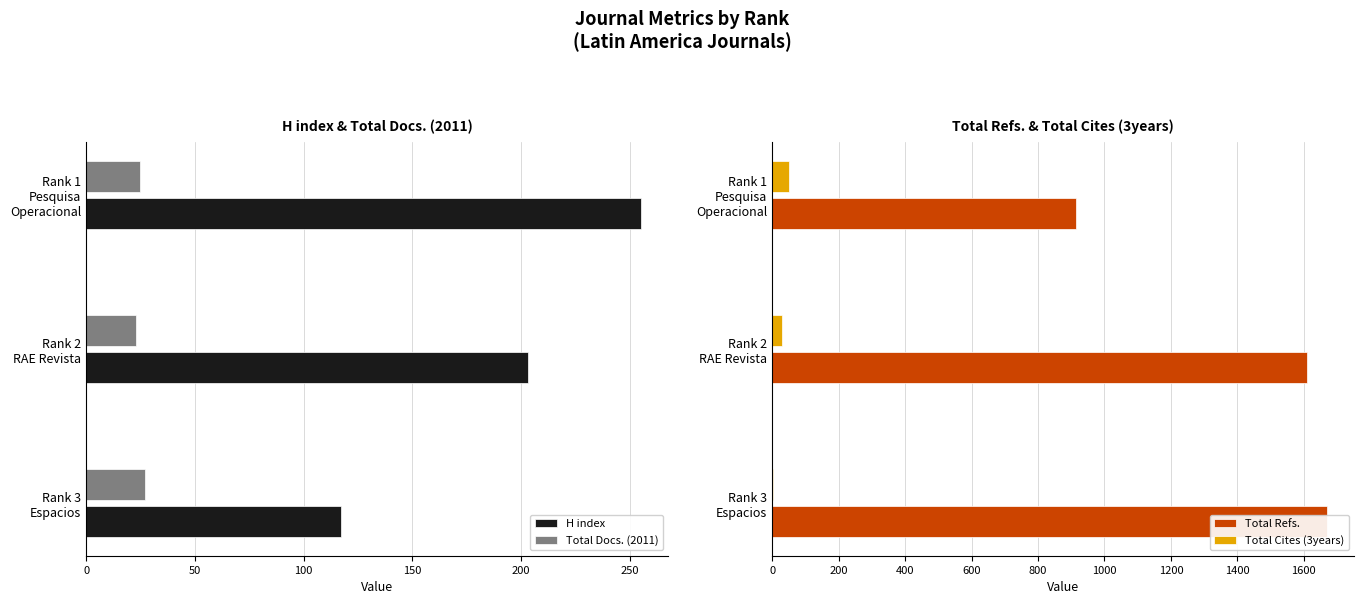

The Total Cites (3years) series shows 81 at 100. True or false?

False